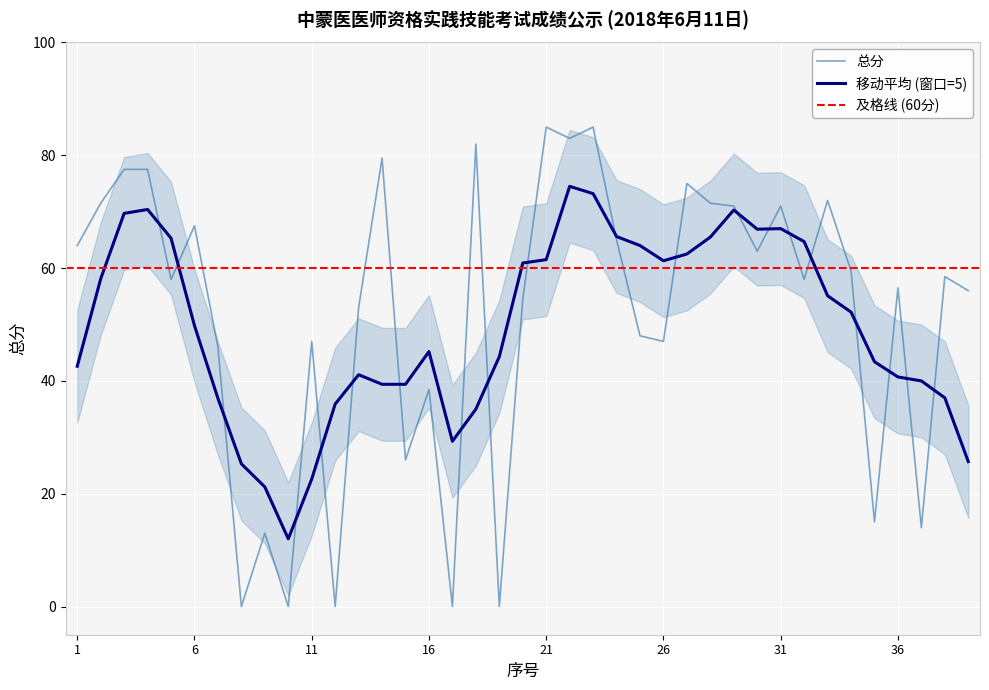

What is the maximum value shown in the chart?

85.0